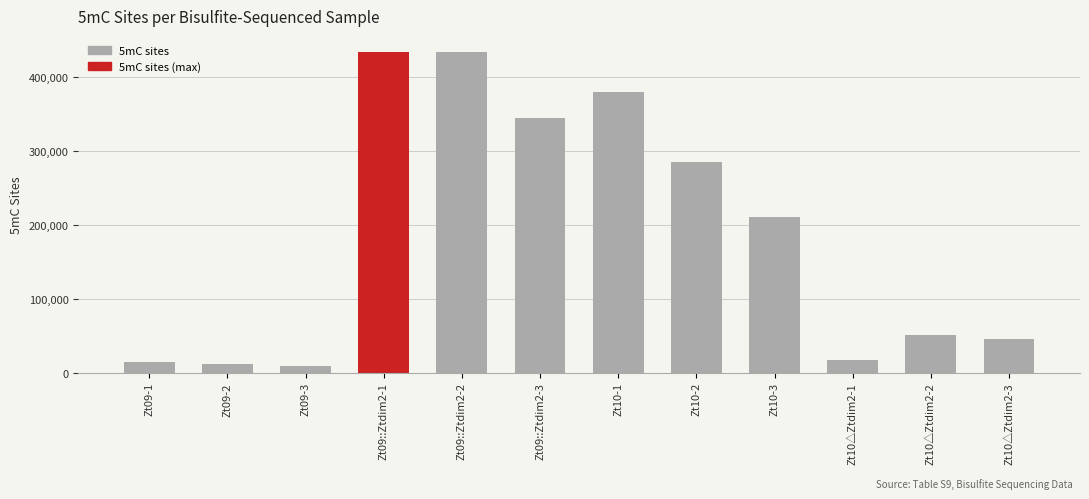

At which label is the value closest to 221879?

Zt10-3